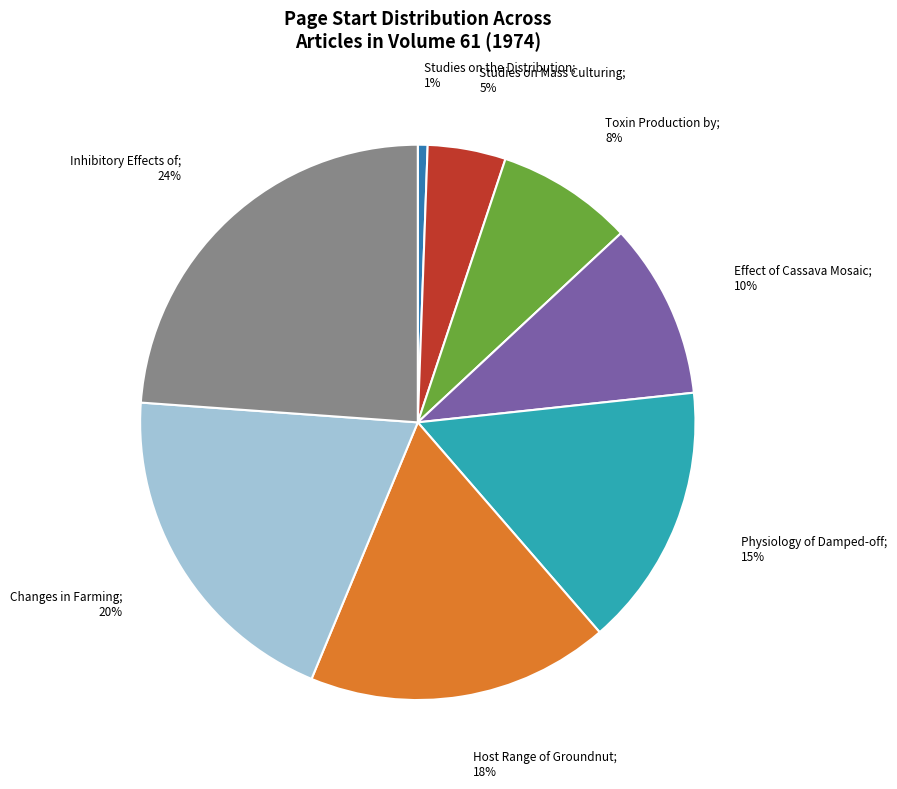

Does any single category account for the majority?

No